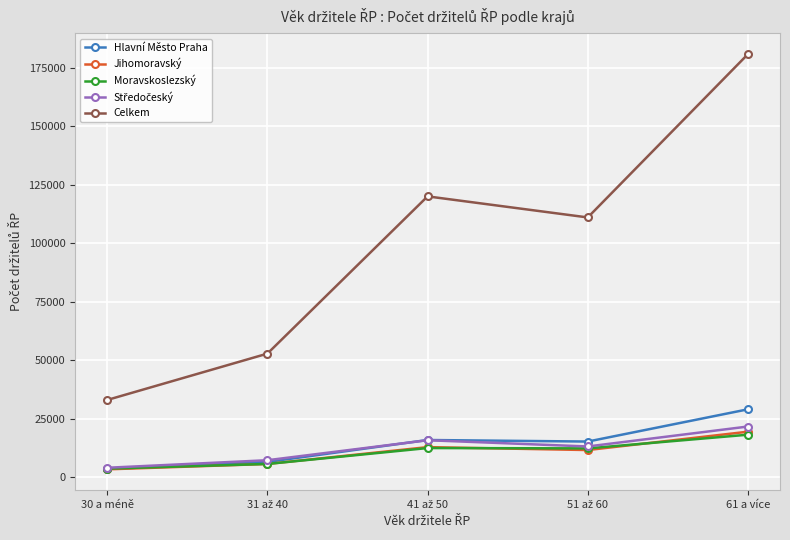

In Celkem, how many points are higher than both neighbors (excluding endpoints)?

1